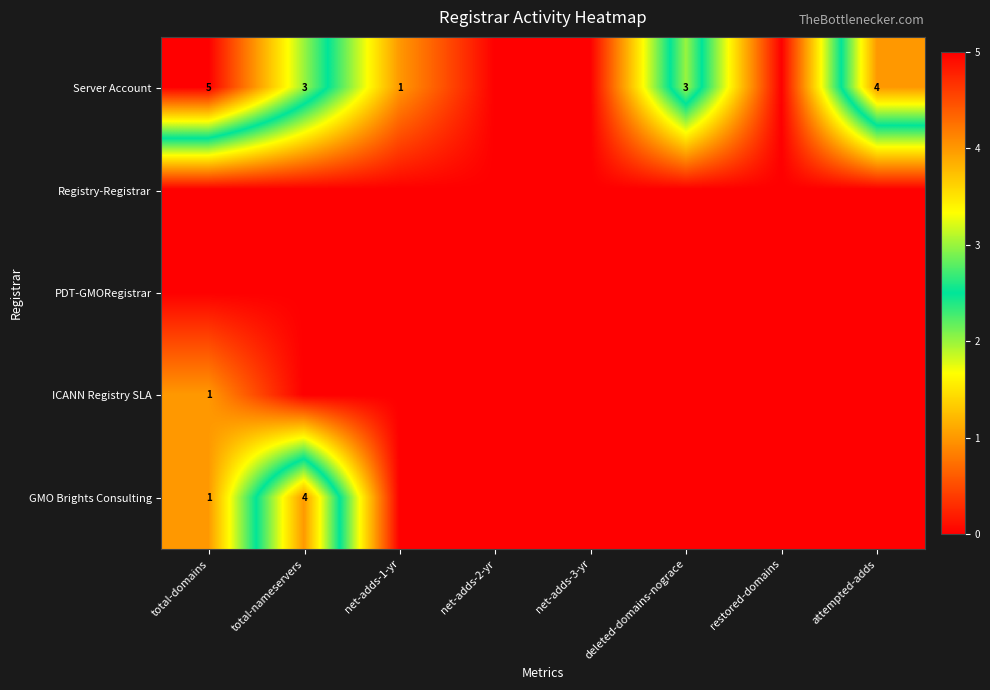

How many data points does each series have?

8